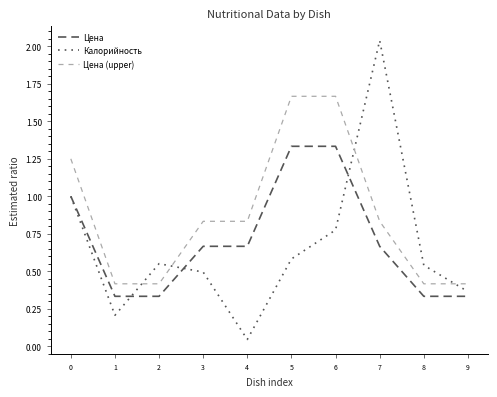

List the series in order of their overall mean, highest first.

Цена (upper), Цена, Калорийность